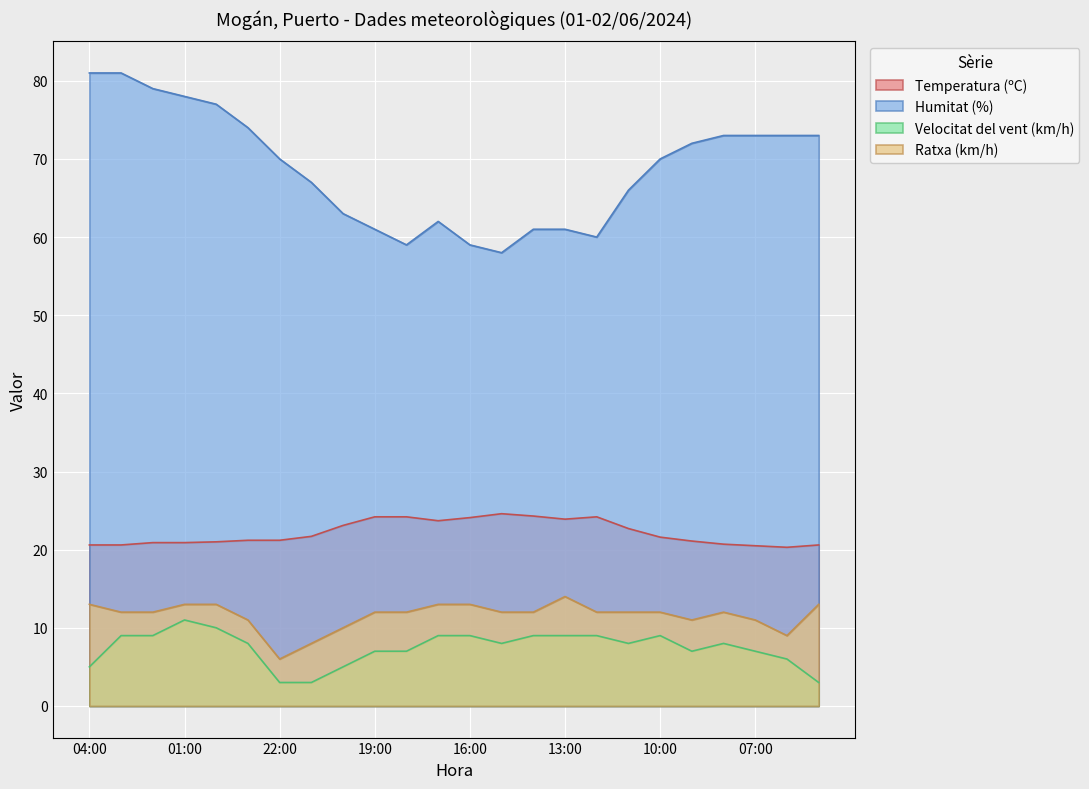

True or false: Temperatura (ºC) and Ratxa (km/h) cross at least once.

False